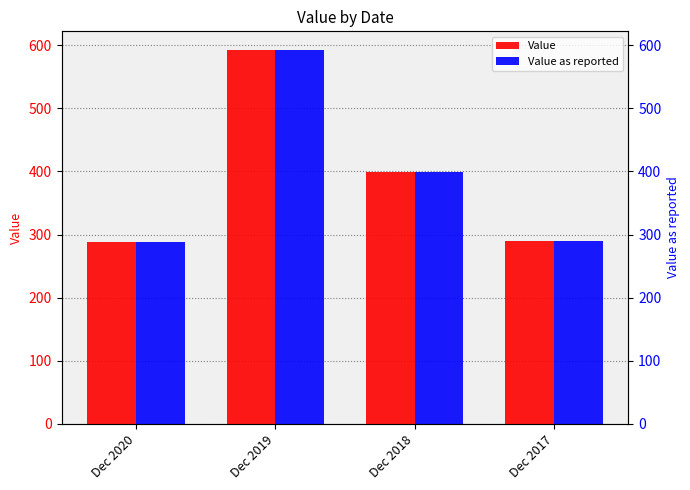

What value does the Value as reported series have at Dec 2017?

289.3